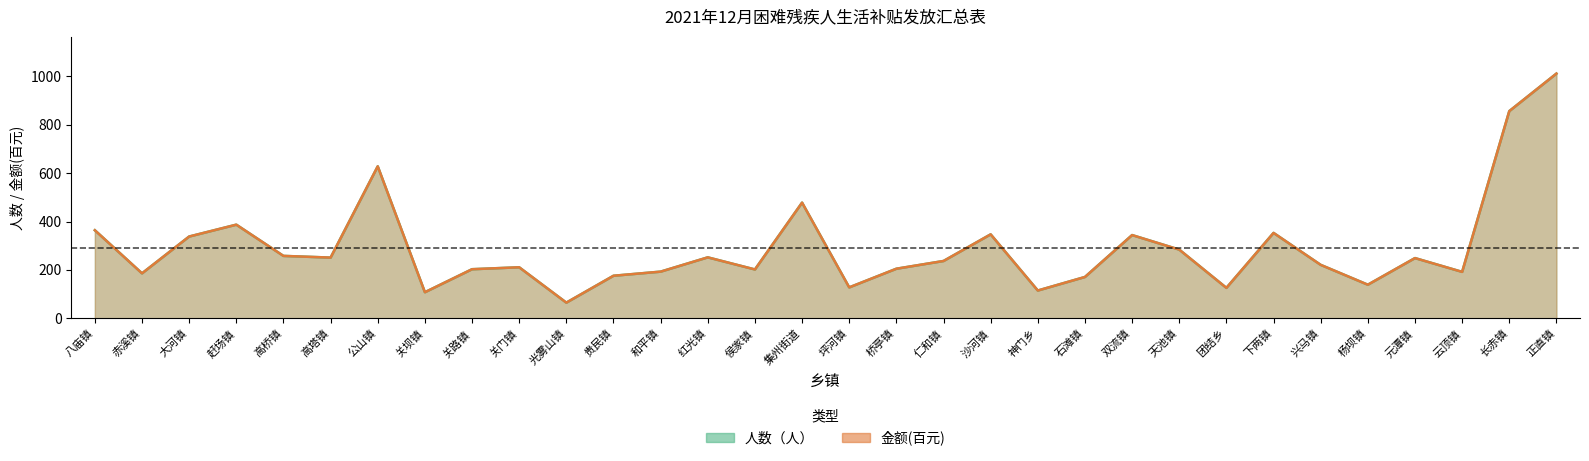

What is the difference between the second highest and minimum values in the 人数（人） series?

791